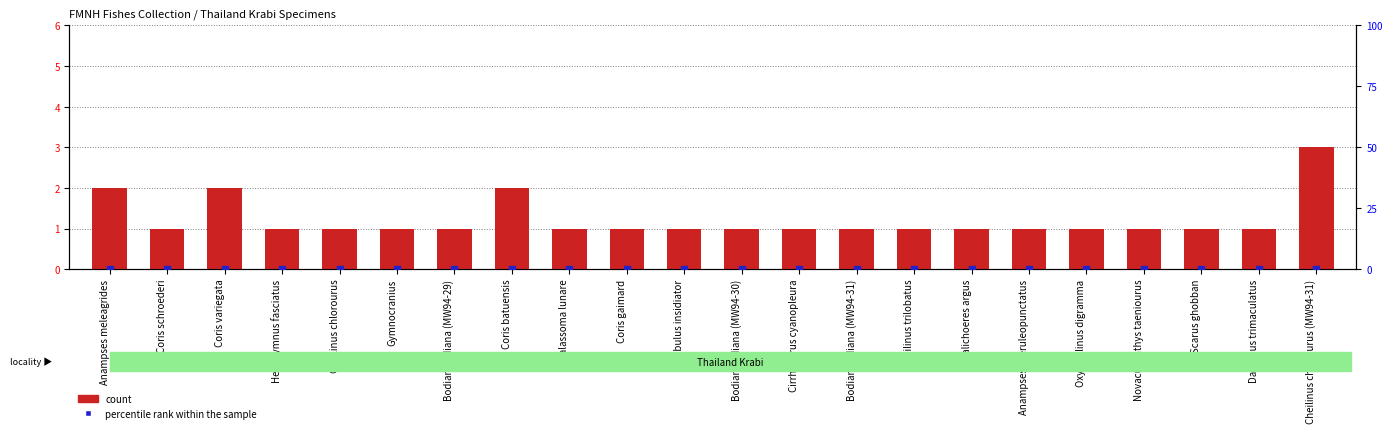

At which category is the sum across all series the highest?

Cheilinus chlorourus (MW94-31)